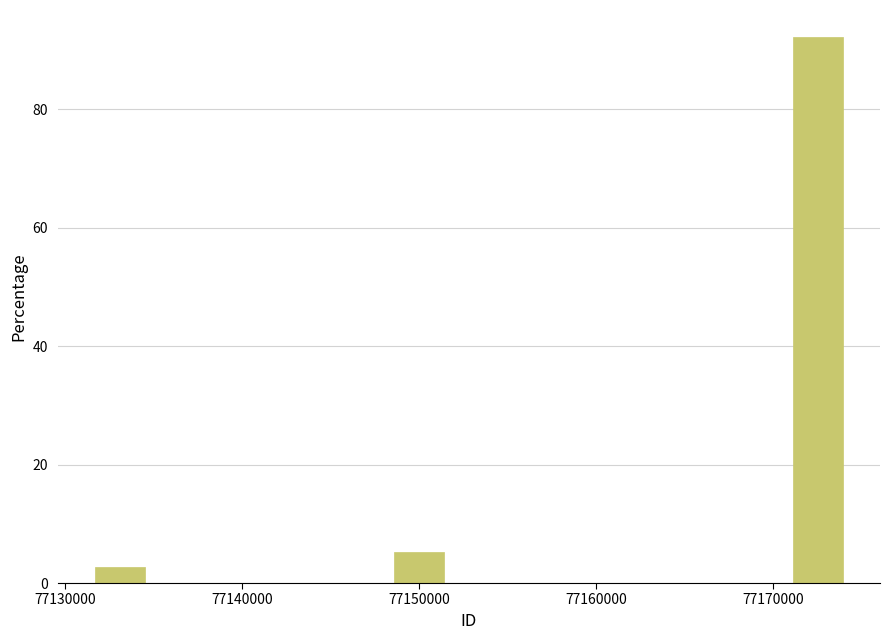

Read against the x-axis, roughly where is the centre of the tallest bar?

77173000